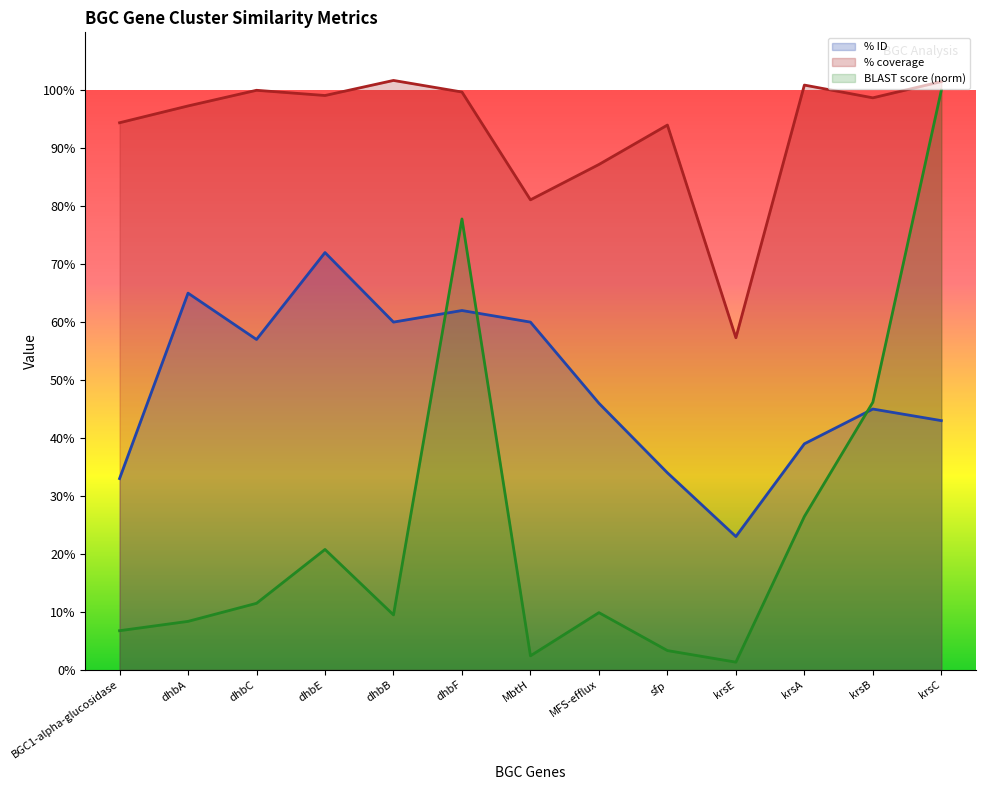

Rank the series by their maximum value, from lowest to highest.

% ID, BLAST score (norm), % coverage